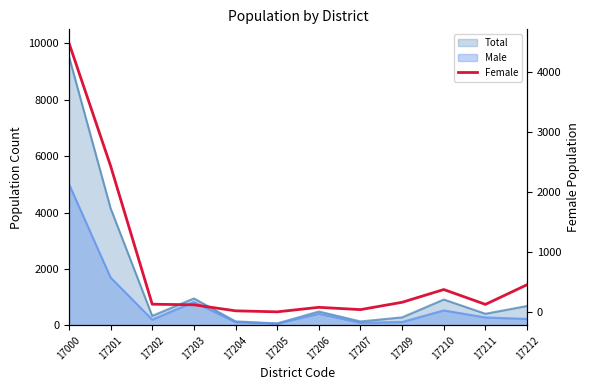

The chart shows a value of 23 at 17204. True or false?

True